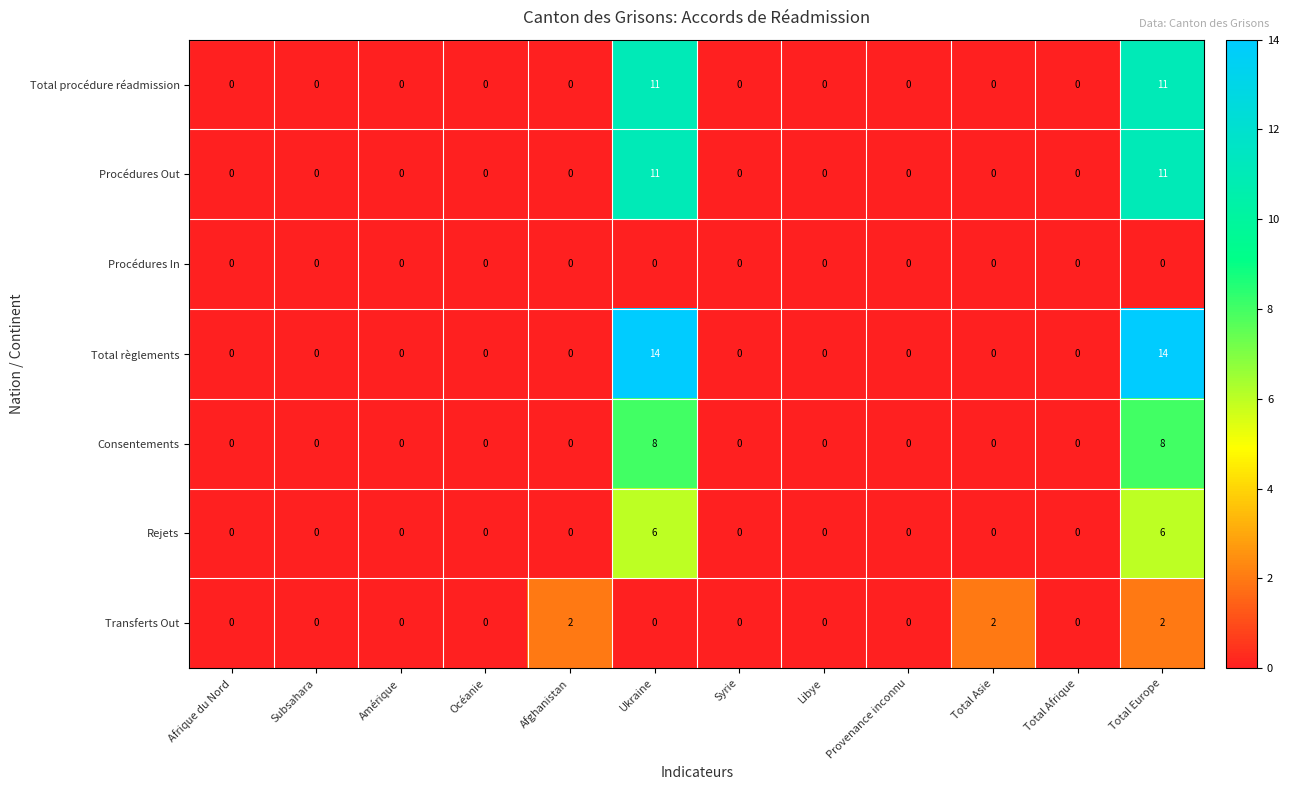

Which series has the largest range (max minus min)?

Total règlements